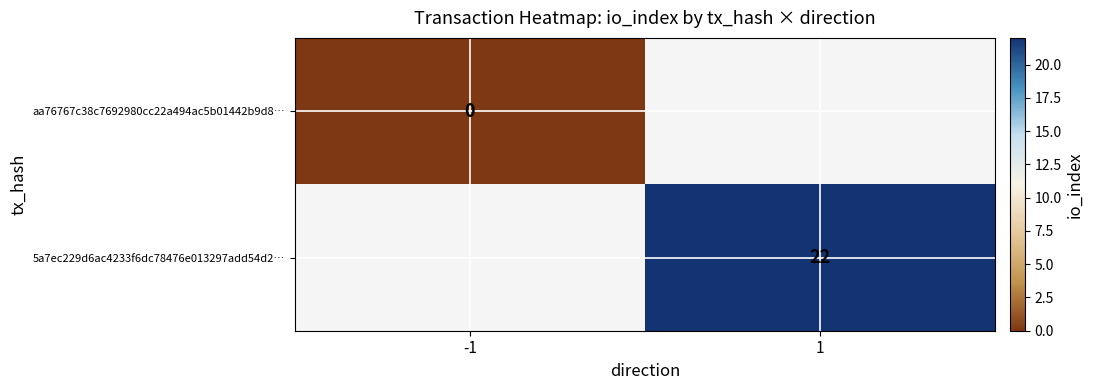

True or false: 5a7ec229d6ac4233f6dc78476e013297add54d2… has a value of 22 at 1.

True